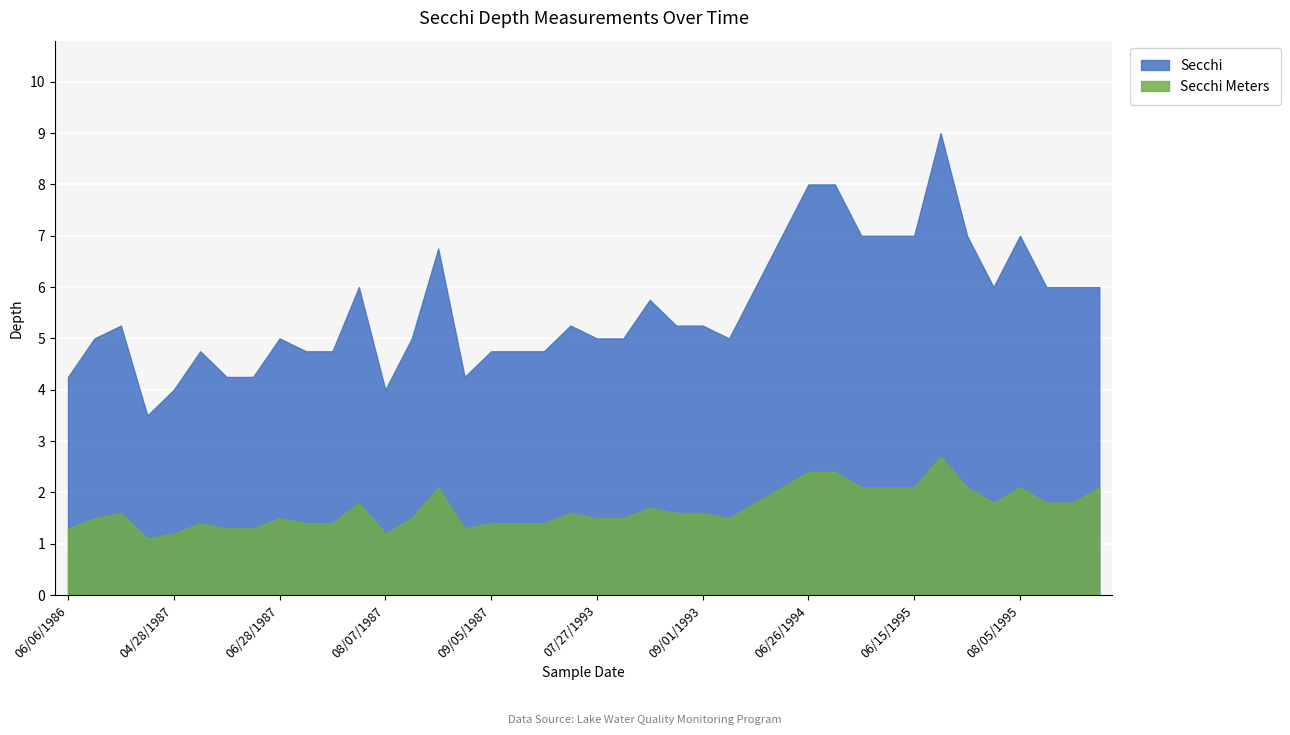

True or false: Secchi Meters and Secchi cross at least once.

False